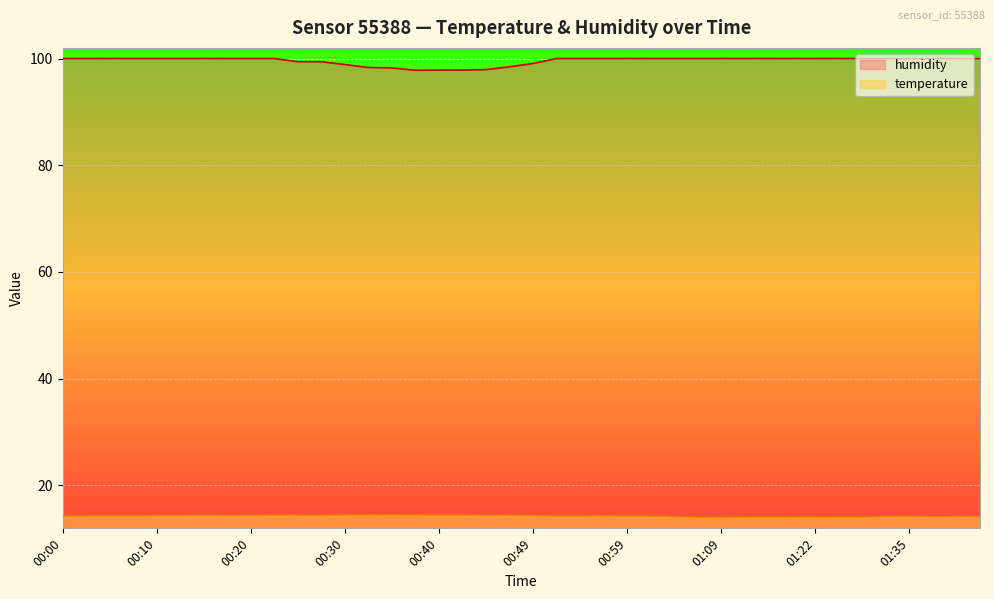

At which label does temperature reach its peak?

00:35